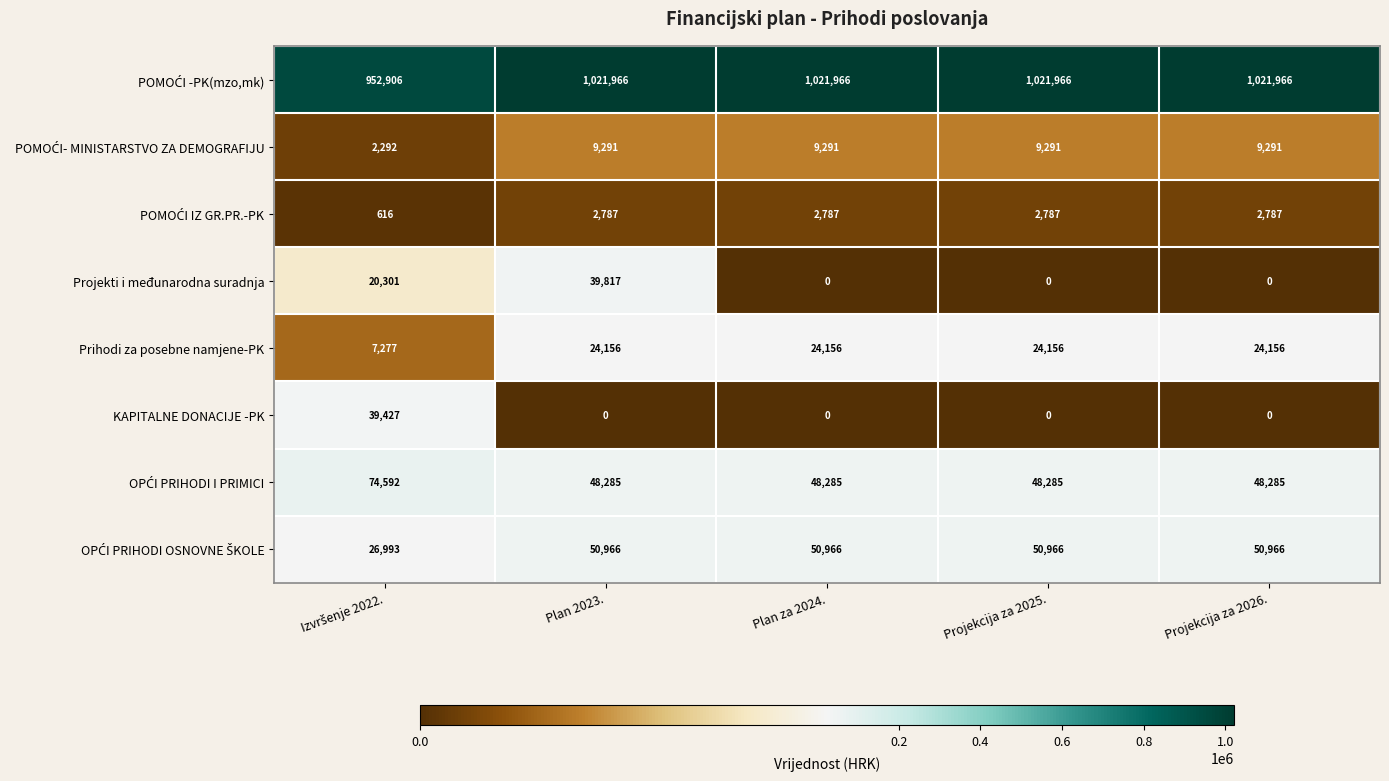

What is the greatest value displayed?

1021966